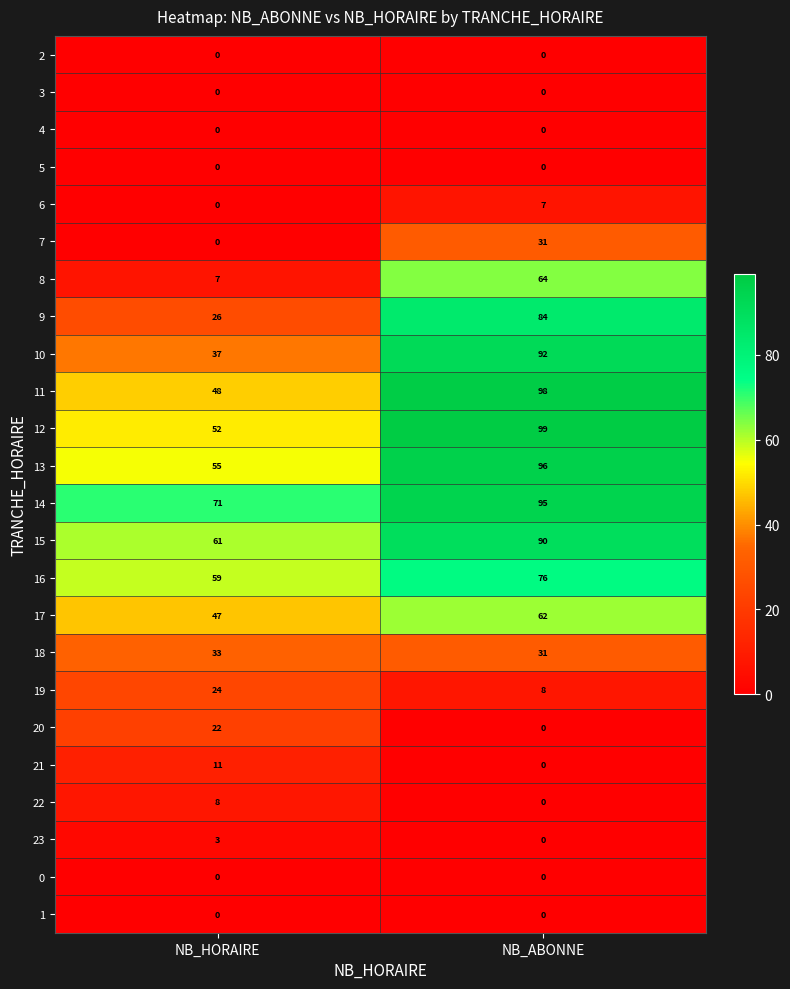

Between NB_HORAIRE and NB_ABONNE, which series saw the biggest shift?

9